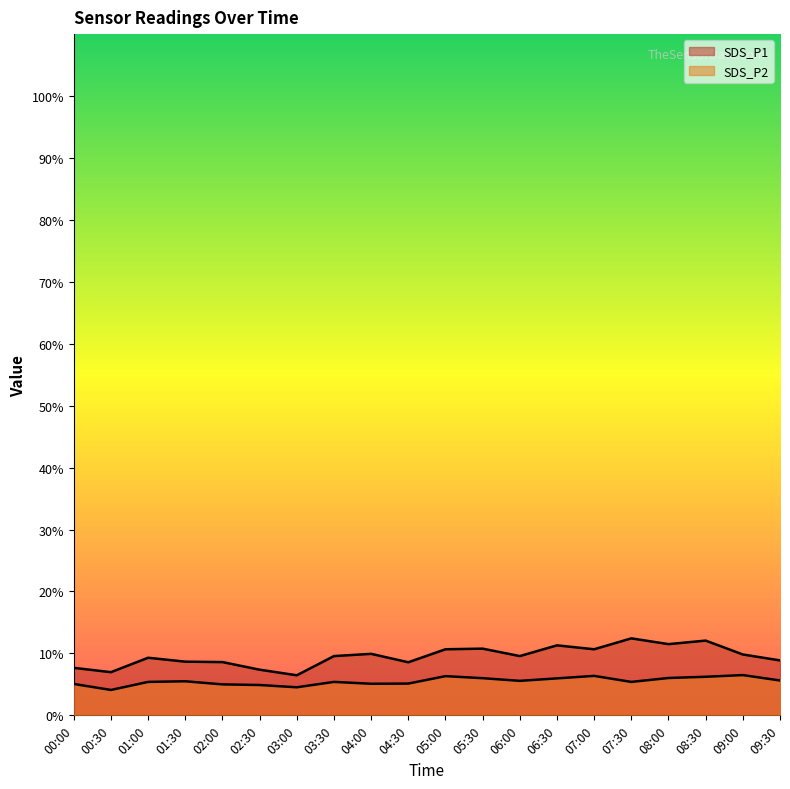

Reading left to right, list all the values displayed in this chart.

SDS_P1: 00:00=7.7	00:30=7.0	01:00=9.3	01:30=8.7	02:00=8.6	02:30=7.4	03:00=6.5	03:30=9.6	04:00=9.9	04:30=8.6	05:00=10.7	05:30=10.8	06:00=9.6	06:30=11.3	07:00=10.7	07:30=12.4	08:00=11.5	08:30=12.1	09:00=9.8	09:30=8.9
SDS_P2: 00:00=5.1	00:30=4.1	01:00=5.4	01:30=5.5	02:00=5.0	02:30=4.9	03:00=4.5	03:30=5.4	04:00=5.1	04:30=5.1	05:00=6.3	05:30=6.0	06:00=5.6	06:30=6.0	07:00=6.4	07:30=5.4	08:00=6.0	08:30=6.2	09:00=6.5	09:30=5.6